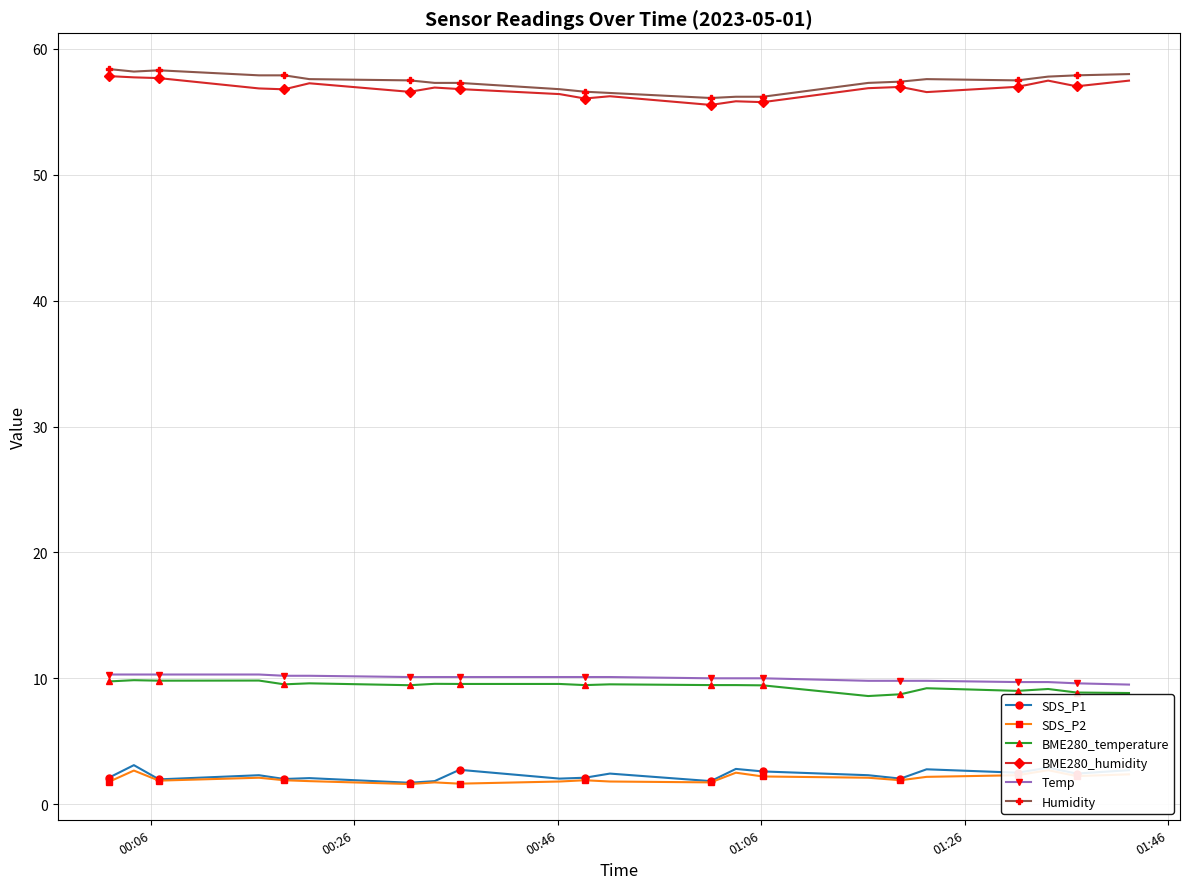

How many lines are shown in the chart?

6